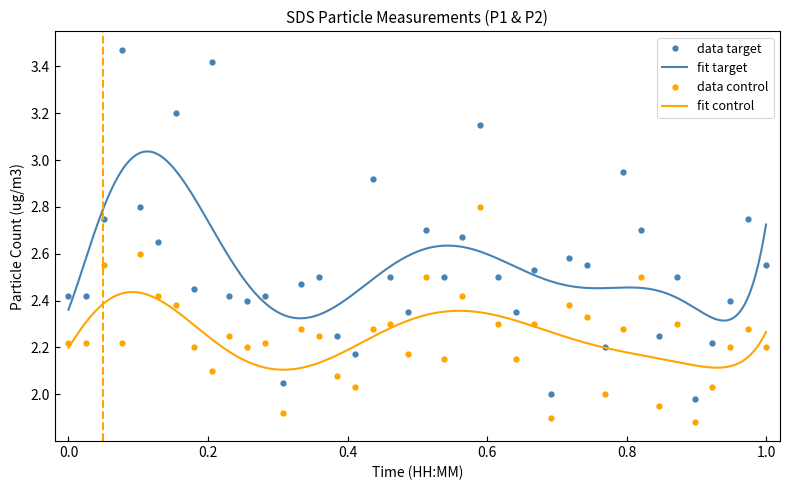

True or false: data target has more than 2 interior local peaks.

True